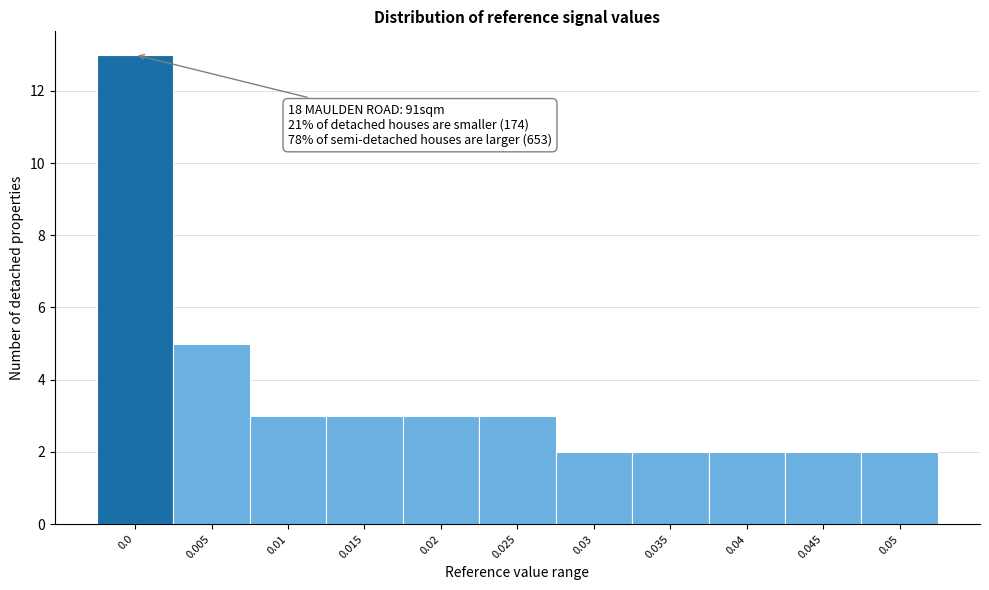

Reading left to right, extract all data points from this chart.

13	5	3	3	3	3	2	2	2	2	2